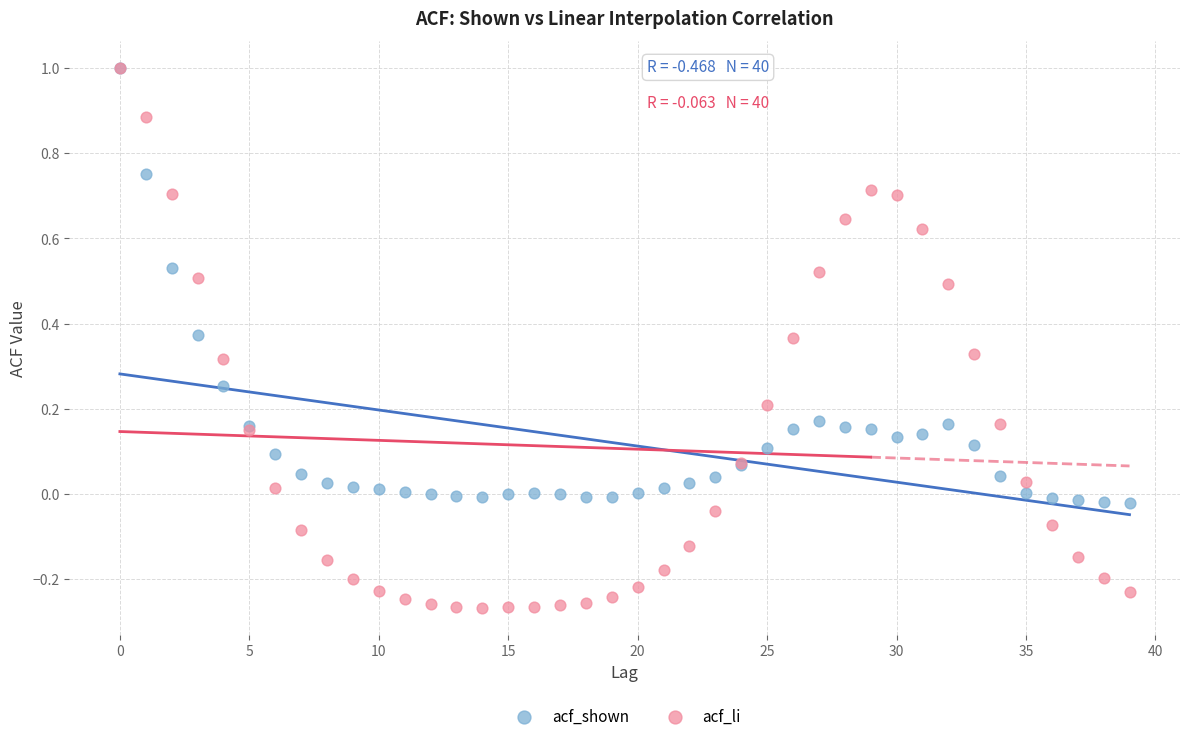

What are all the series names shown in the legend?

acf_shown, acf_li